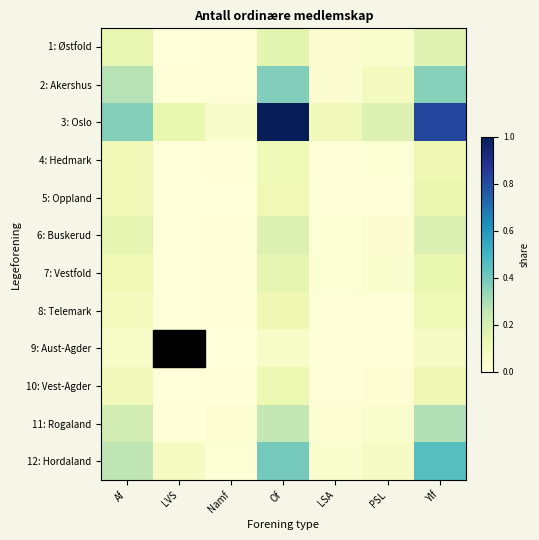

What is the difference between the highest and lowest values at LVS?

0.1